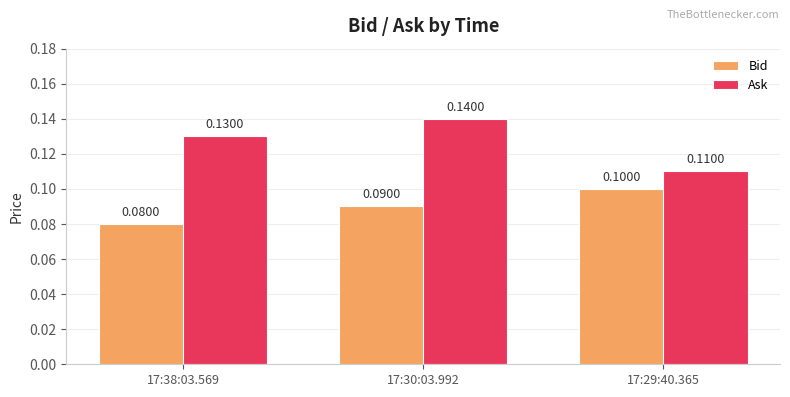

What value does the Bid series have at 17:30:03.992?

0.1